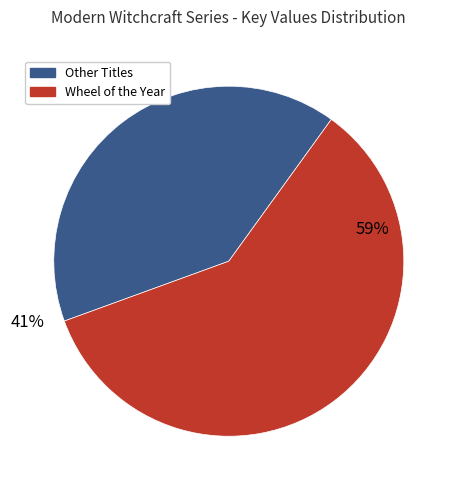

Is there a majority slice in this chart?

Yes